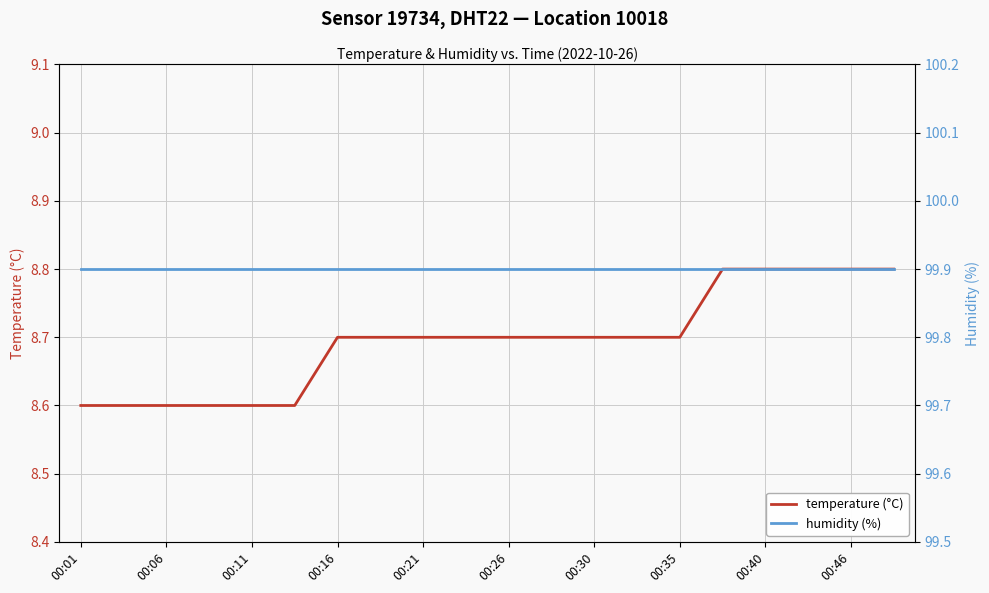

The value of temperature (°C) at 00:26 is 8.7. True or false?

True